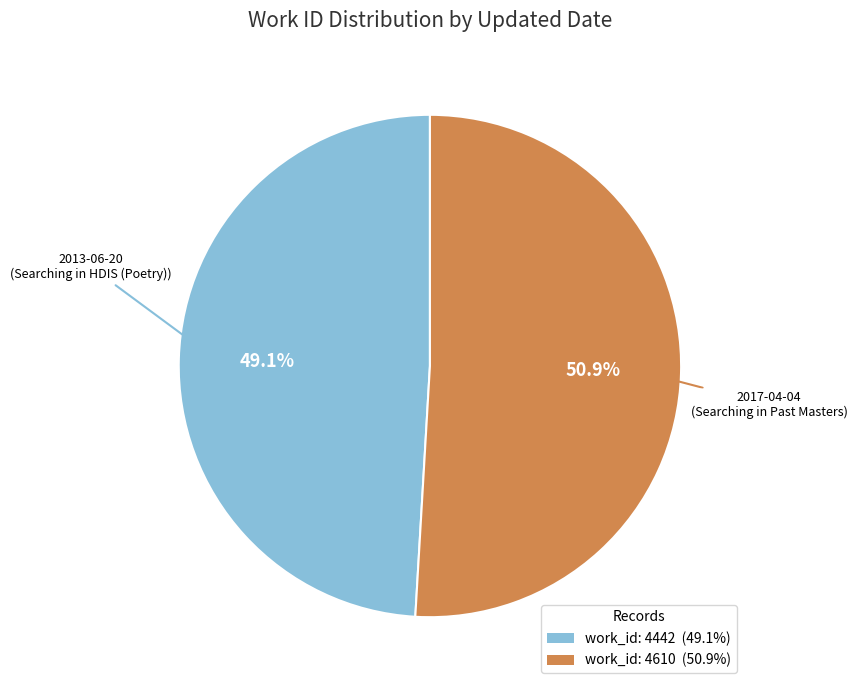

Is there a majority slice in this chart?

Yes